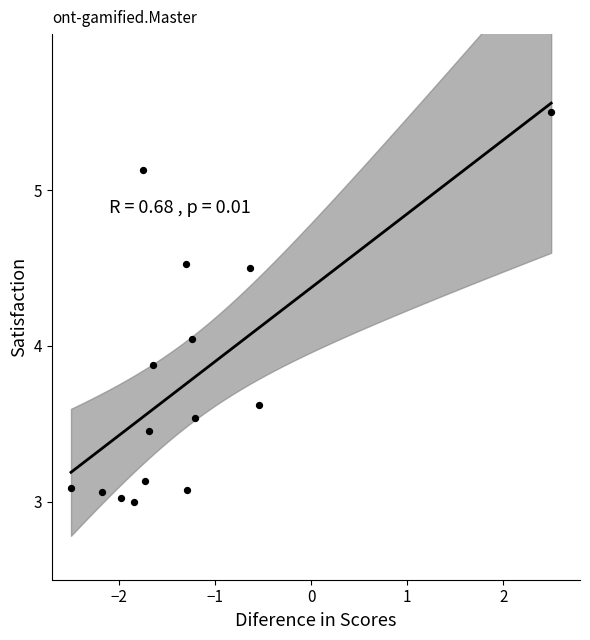

What is the range of Y values (max minus min)?

2.5